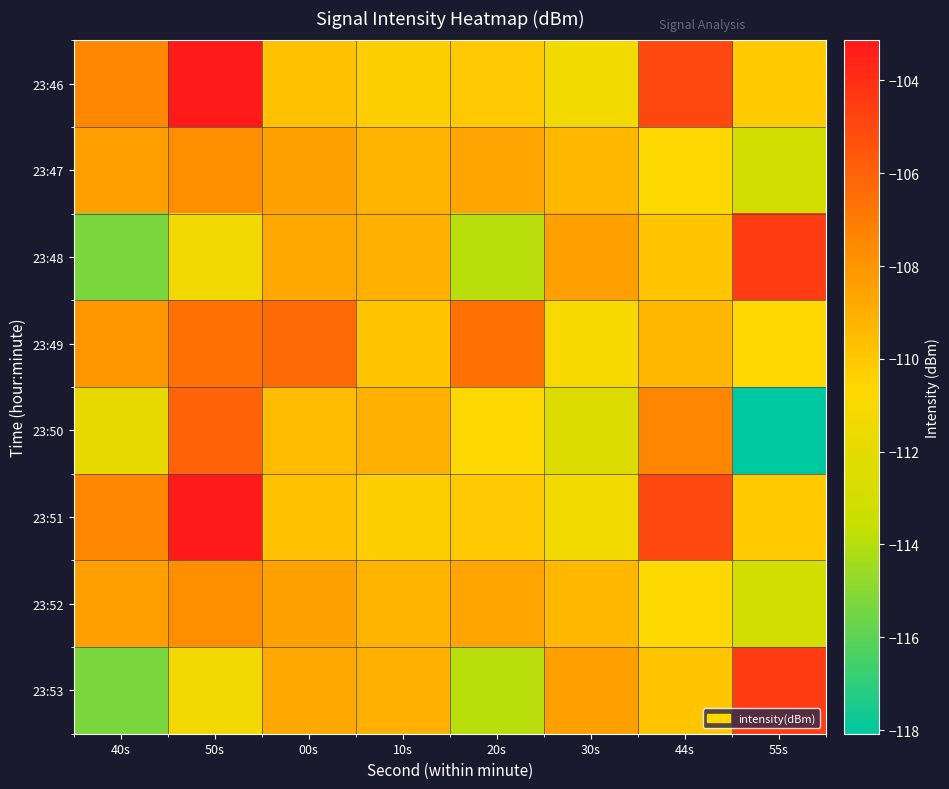

Which series has the largest total across all categories?

23:46